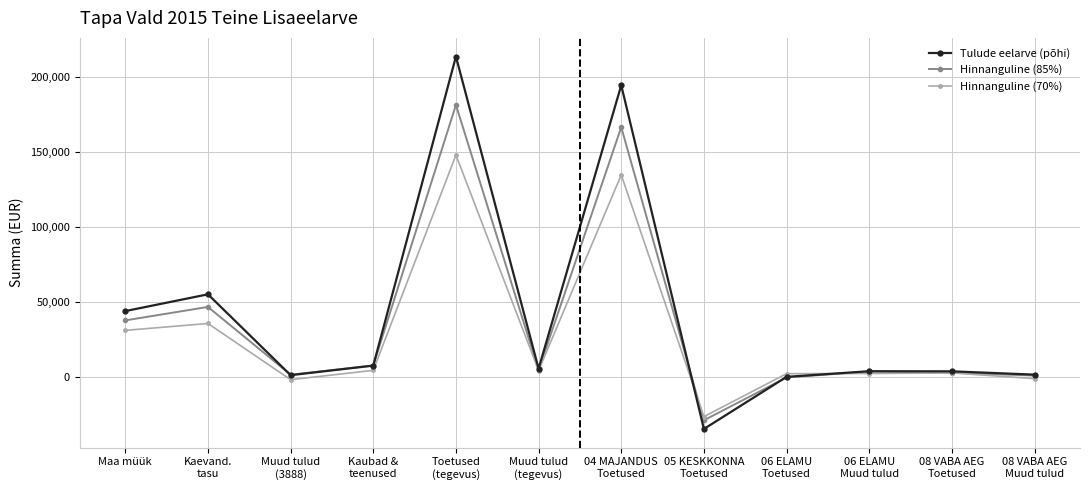

What is the difference between the maximum and minimum values in the Hinnanguline (70%) series?

174465.2